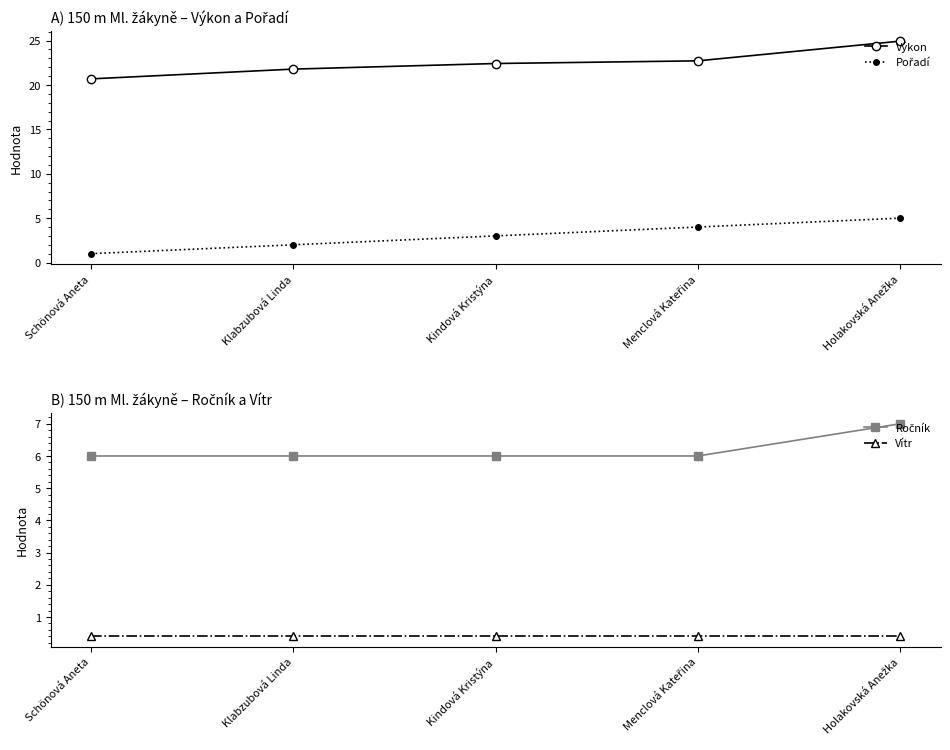

What is the maximum value for Pořadí?

5.0